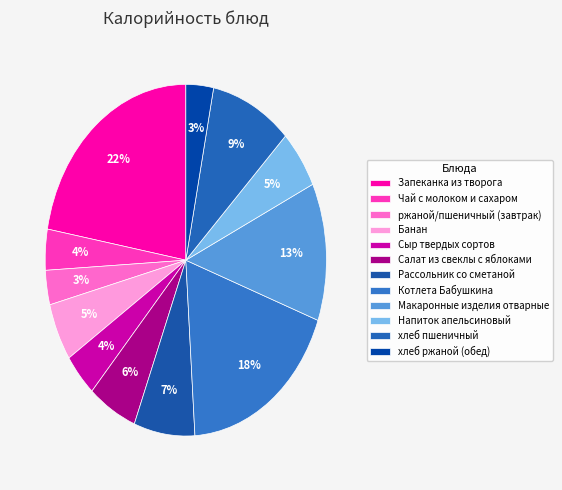

To the nearest percent, what is the combined percentage of Котлета Бабушкина and хлеб пшеничный?

28%